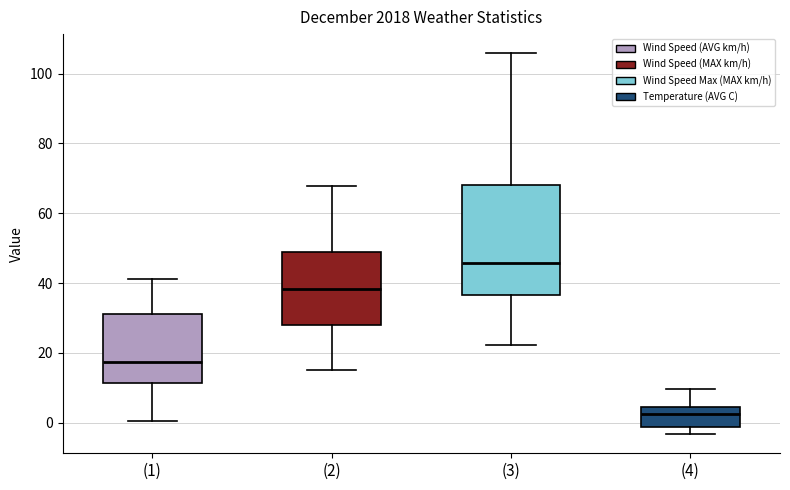

Reading left to right, read every box against the y-axis: the position of its median line, the range the box covers, and the ends of its whiskers. The values are not printed on the chart, so give them approximately, as read against the axis.

(1): median 18, box 12 to 32, whiskers 0 to 42
(2): median 38, box 28 to 48, whiskers 16 to 68
(3): median 46, box 36 to 68, whiskers 22 to 106
(4): median 2, box -2 to 4, whiskers -4 to 10